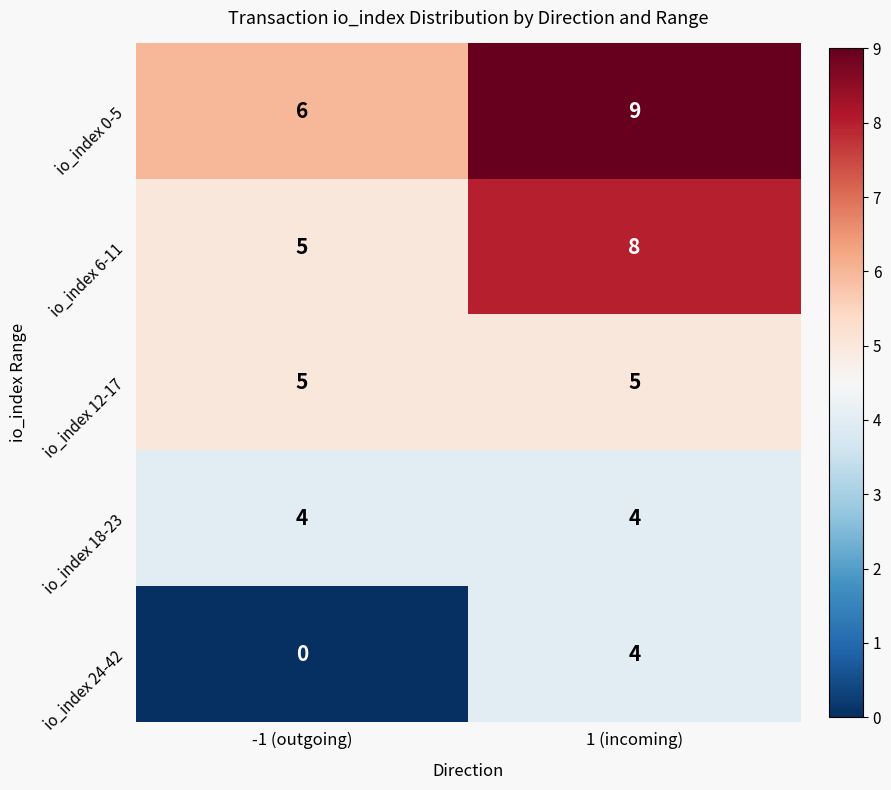

What is the sum of all io_index 0-5 values?

15